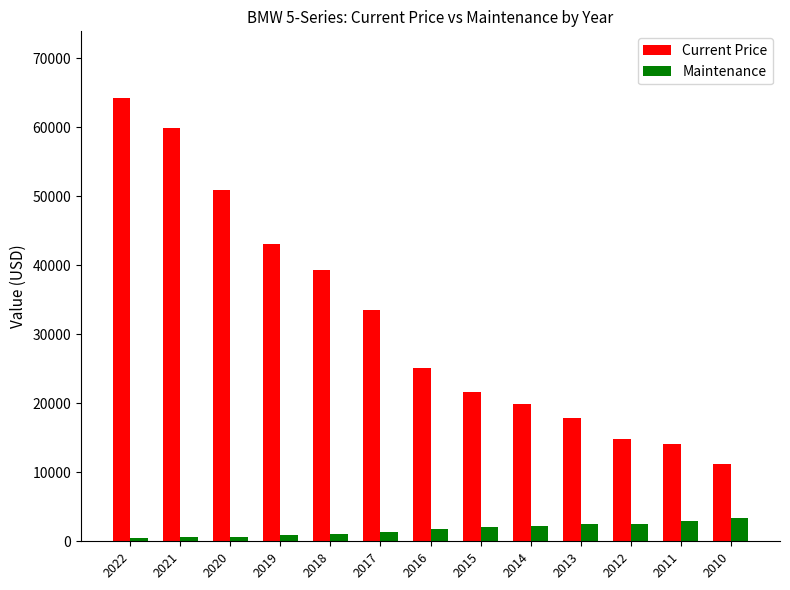

How many groups of bars are there?

13